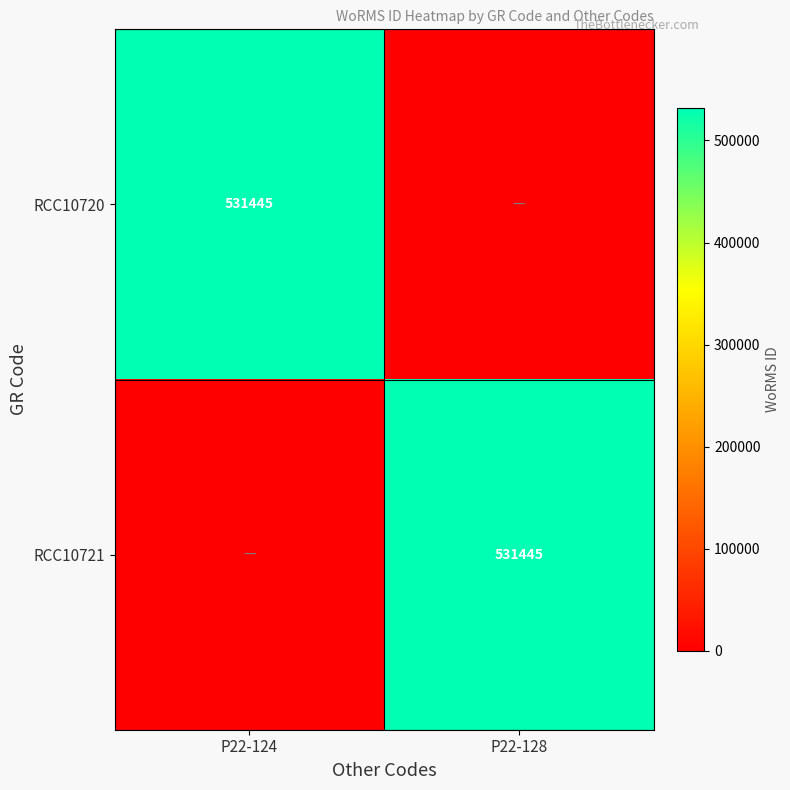

The value of RCC10720 at P22-124 is 951288. True or false?

False